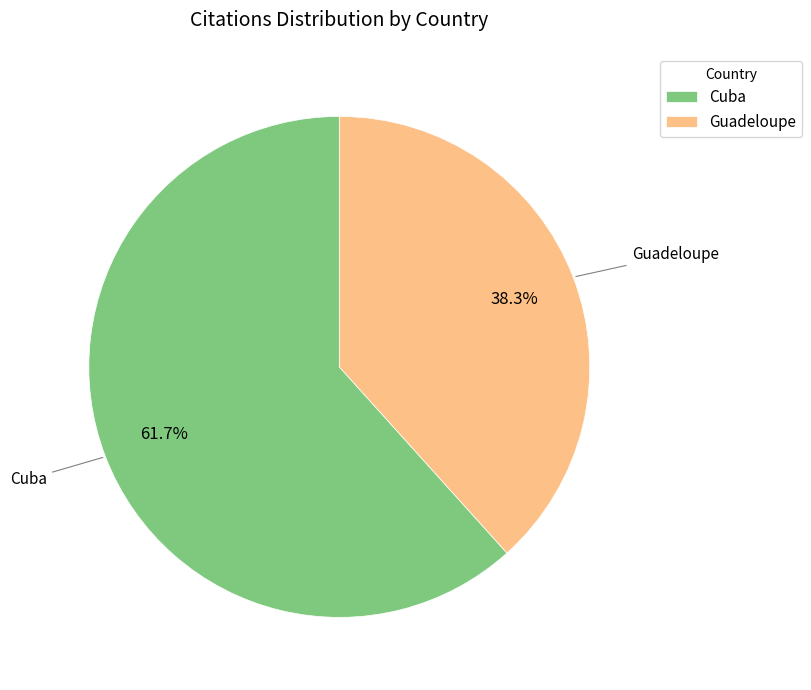

Is there a majority slice in this chart?

Yes